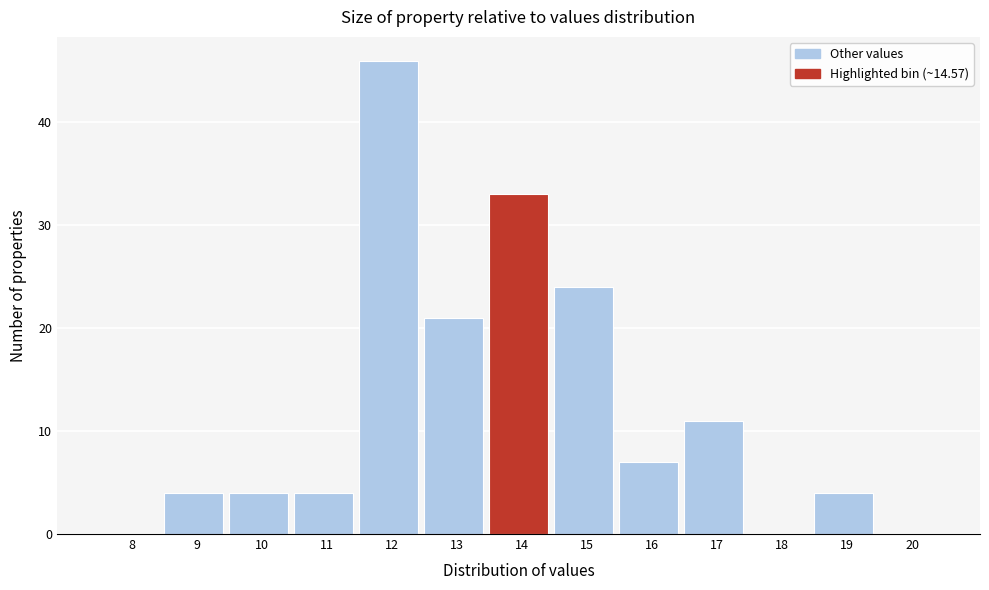

Reading left to right, list all the values displayed in this chart.

8=0	9=4	10=4	11=4	12=46	13=21	14=33	15=24	16=7	17=11	18=0	19=4	20=0